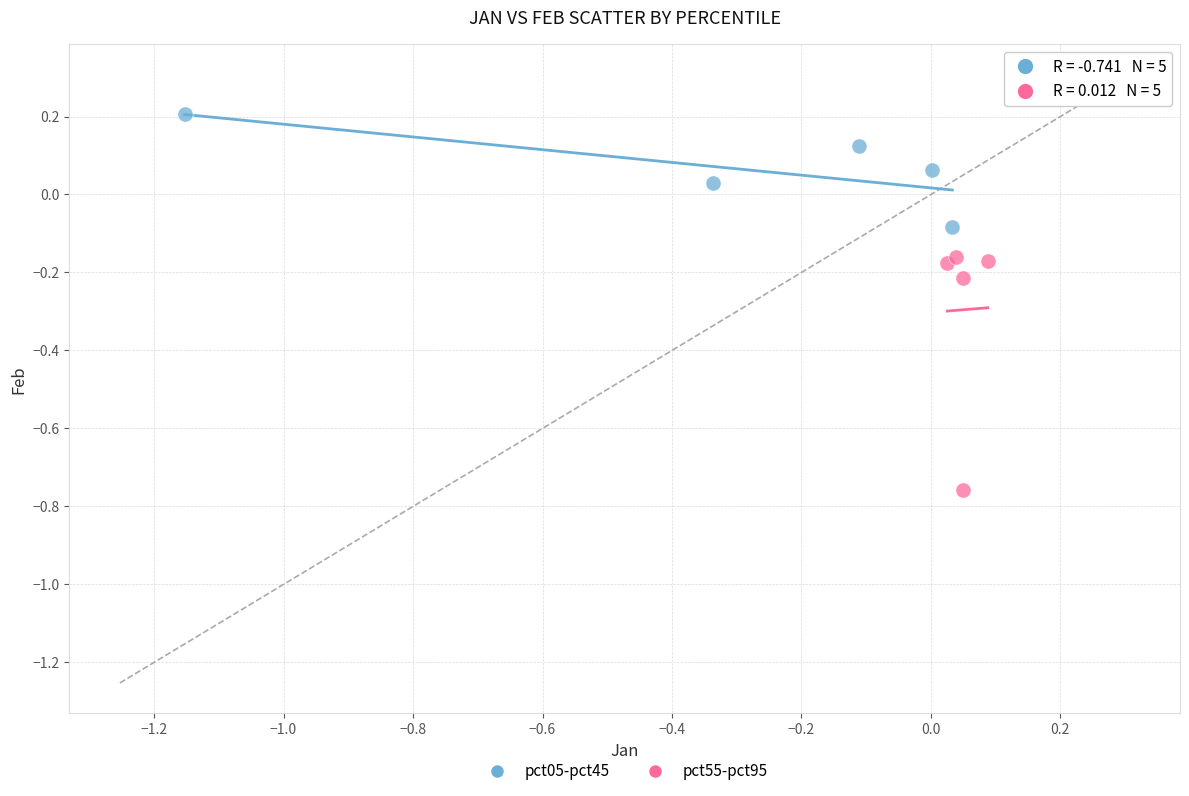

Which series contains the highest Y value?

pct05-pct45